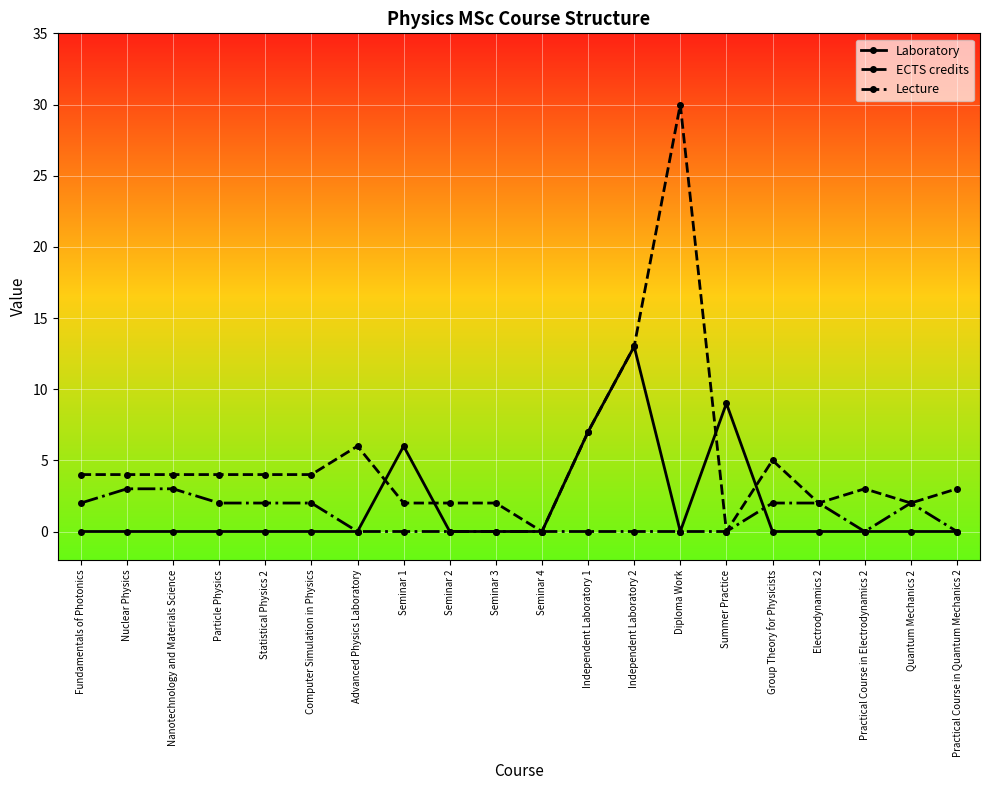

The Lecture series shows 2 at Practical Course in Electrodynamics 2. True or false?

False